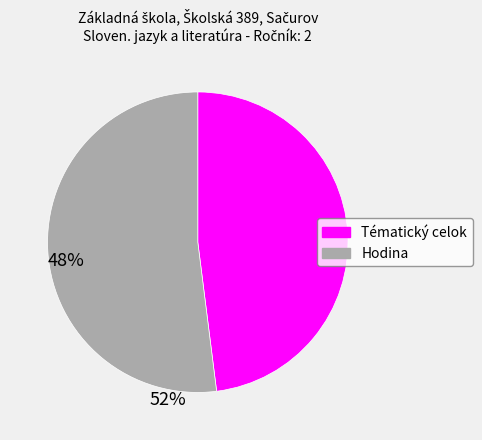

Does Tématický celok account for over 50% of the chart?

No